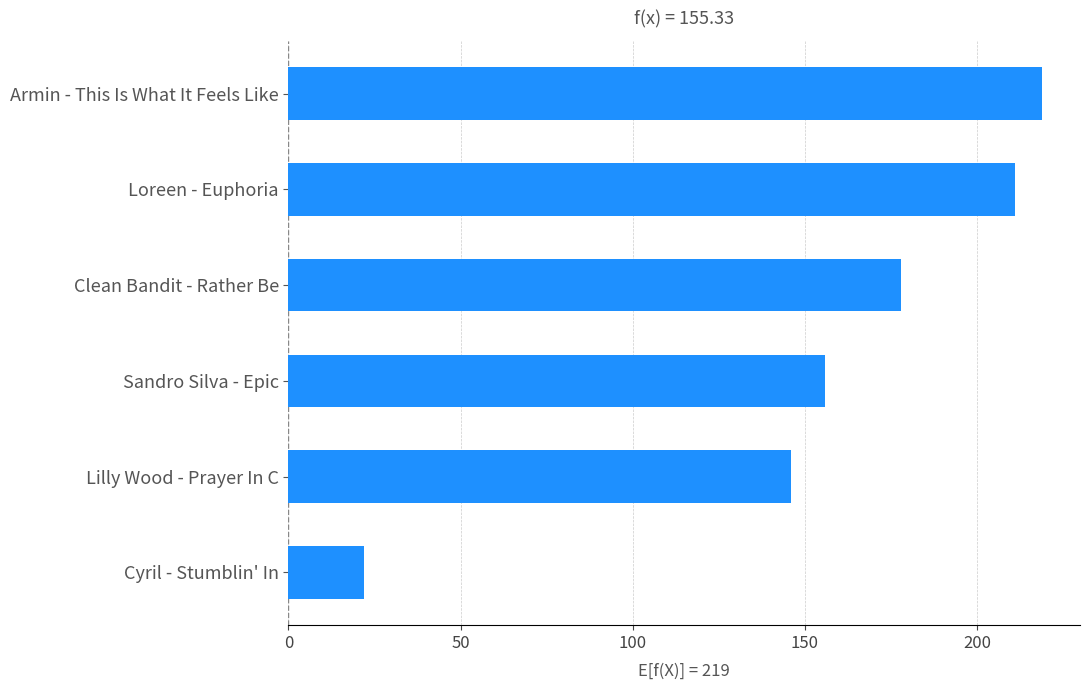

The chart shows a value of 211 at Loreen - Euphoria. True or false?

True